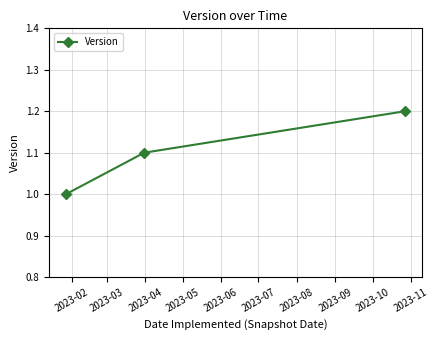

What is the average value?

1.1